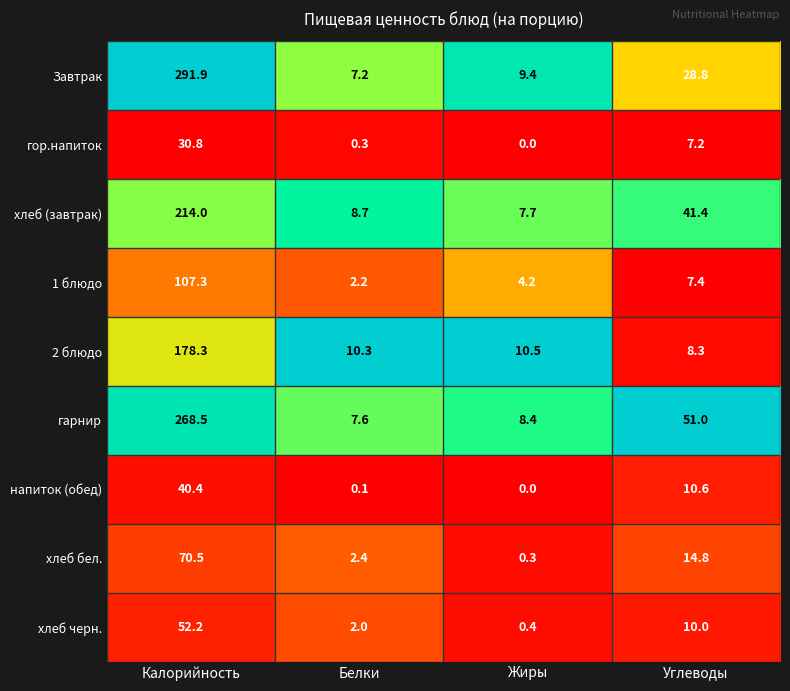

Which series has the widest spread of values?

Завтрак